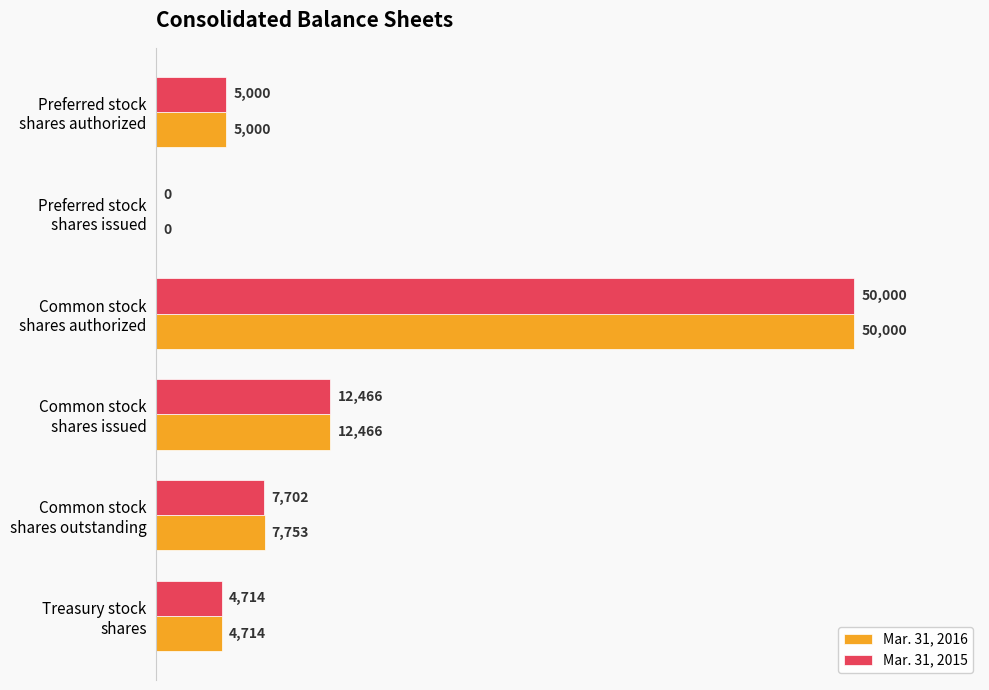

Which category has the highest value in the Mar. 31, 2016 series?

Common stock
shares authorized